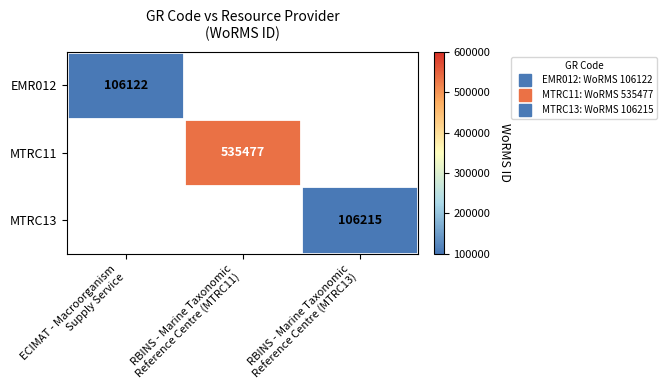

Is it true that MTRC11 equals 0 at RBINS - Marine Taxonomic Reference Centre (MTRC13)?

True